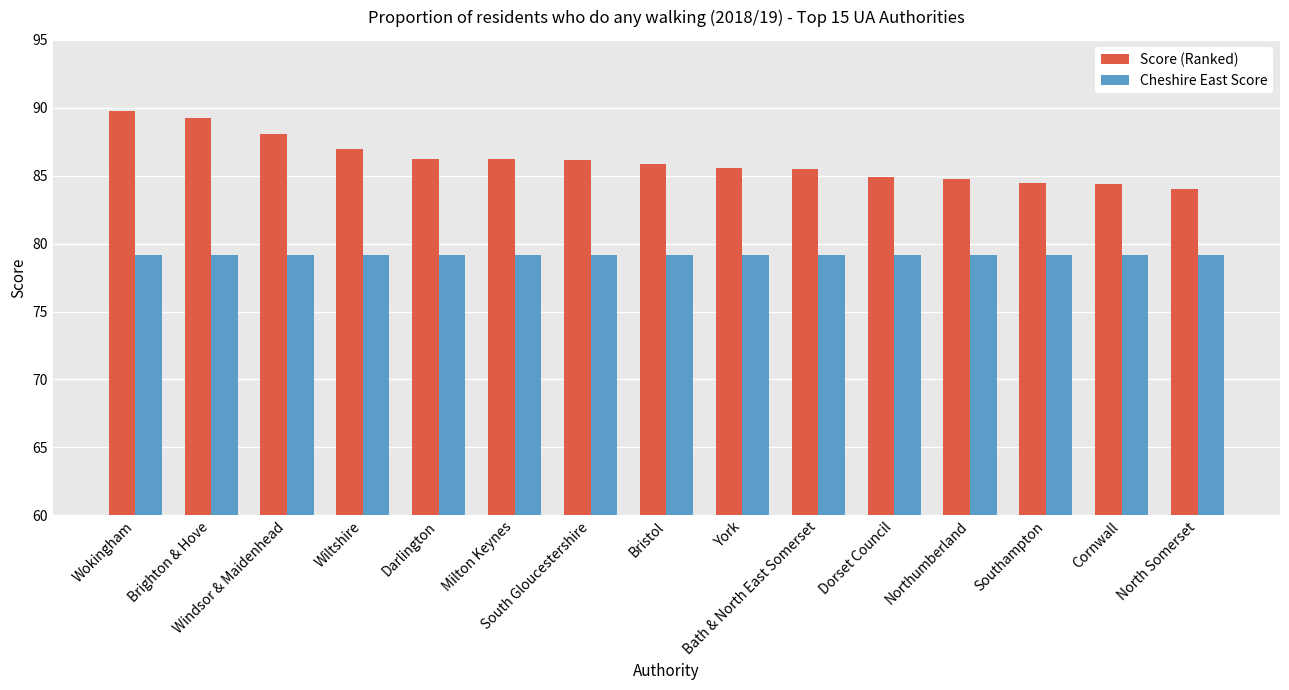

What is the maximum value shown in the chart?

89.7